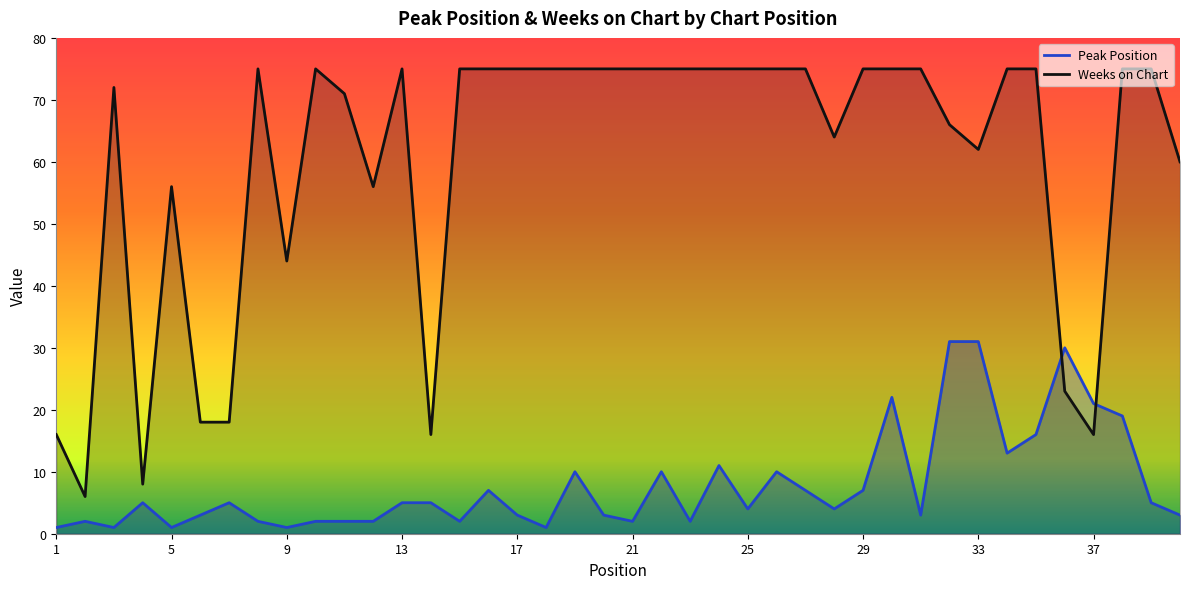

What are all the series names shown in the legend?

Peak Position, Weeks on Chart